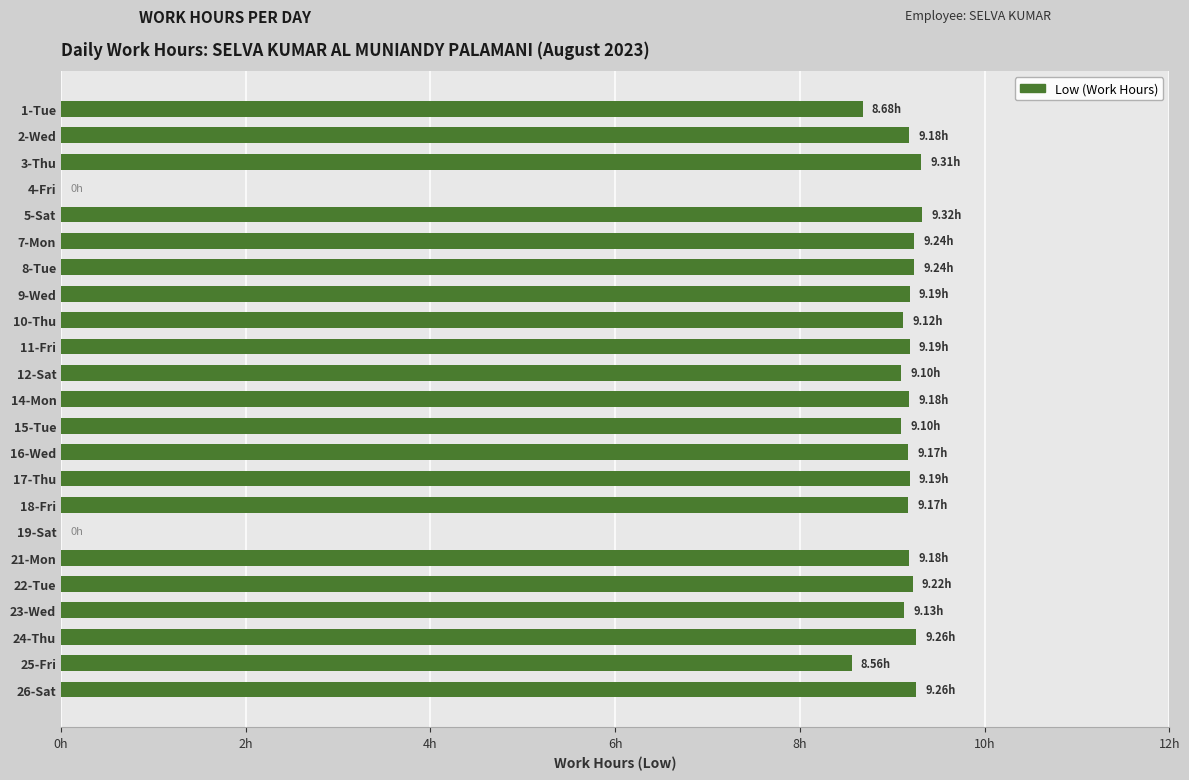

Are the bars horizontal?

Yes